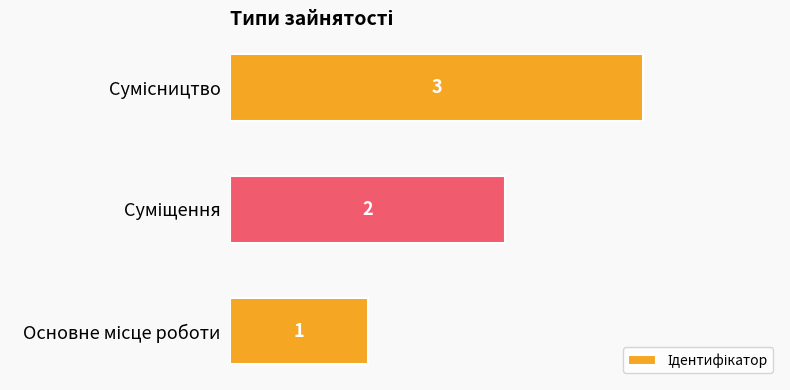

What is the greatest value displayed?

3